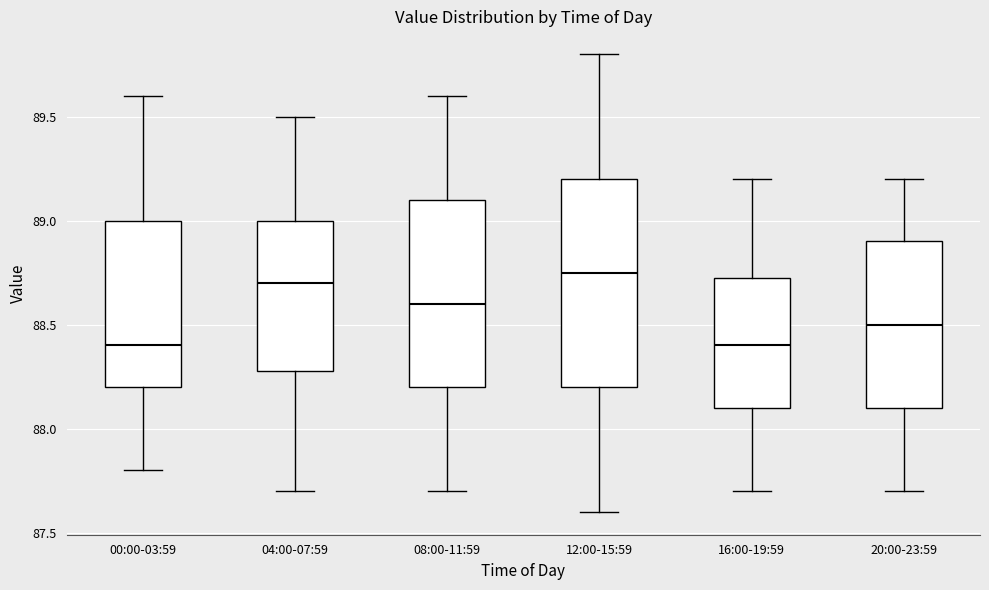

Reading left to right, transcribe this box plot: for each box, give where its median line is, the range the box spans, and where its two whiskers end, as read against the y-axis. The values are not printed on the chart, so give them approximately, as read against the axis.

00:00-03:59: median 88.40, box 88.20 to 89.00, whiskers 87.80 to 89.60
04:00-07:59: median 88.70, box 88.30 to 89.00, whiskers 87.70 to 89.50
08:00-11:59: median 88.60, box 88.20 to 89.10, whiskers 87.70 to 89.60
12:00-15:59: median 88.75, box 88.20 to 89.20, whiskers 87.60 to 89.80
16:00-19:59: median 88.40, box 88.10 to 88.75, whiskers 87.70 to 89.20
20:00-23:59: median 88.50, box 88.10 to 88.90, whiskers 87.70 to 89.20